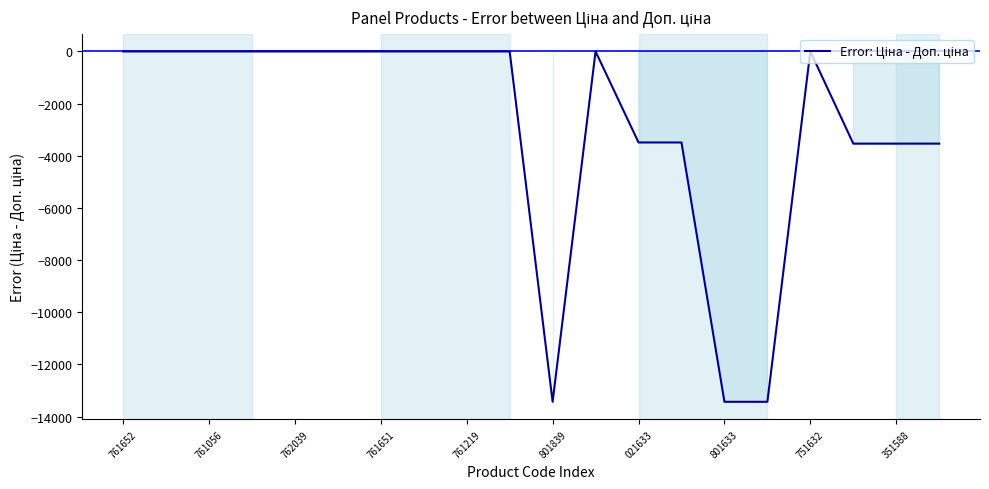

Does the chart have visible grid lines?

No